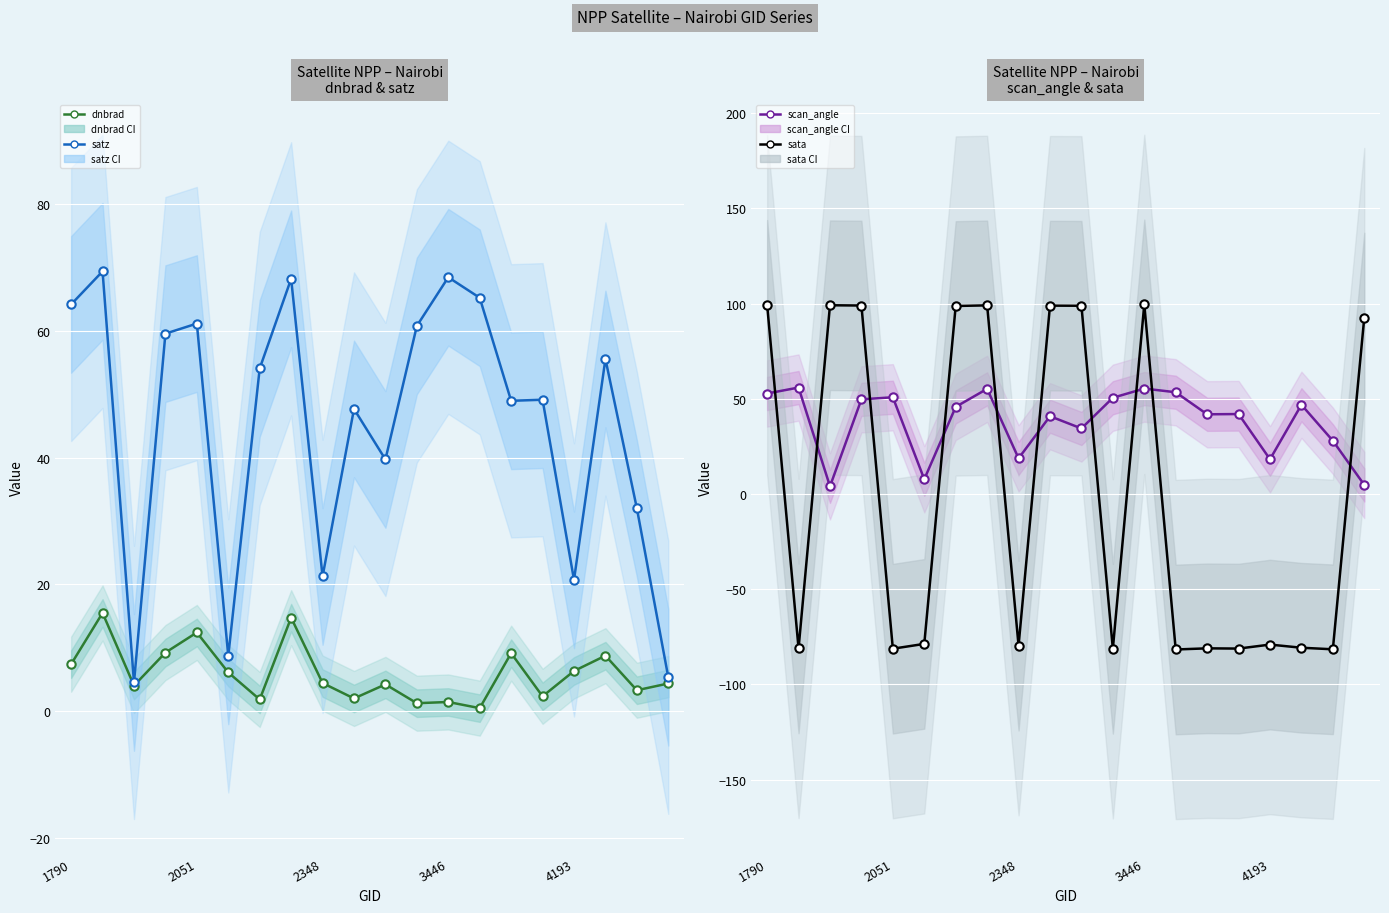

At how many categories does at least one series exceed 3?

20